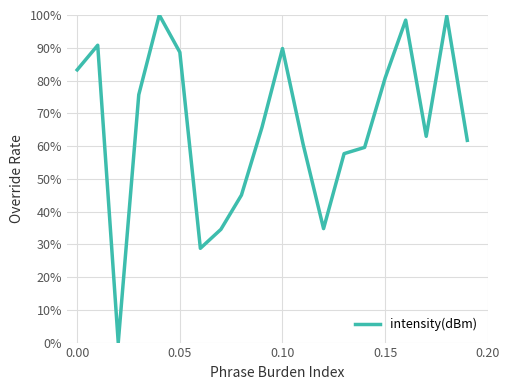

Is this an area chart (filled region under the line)?

No